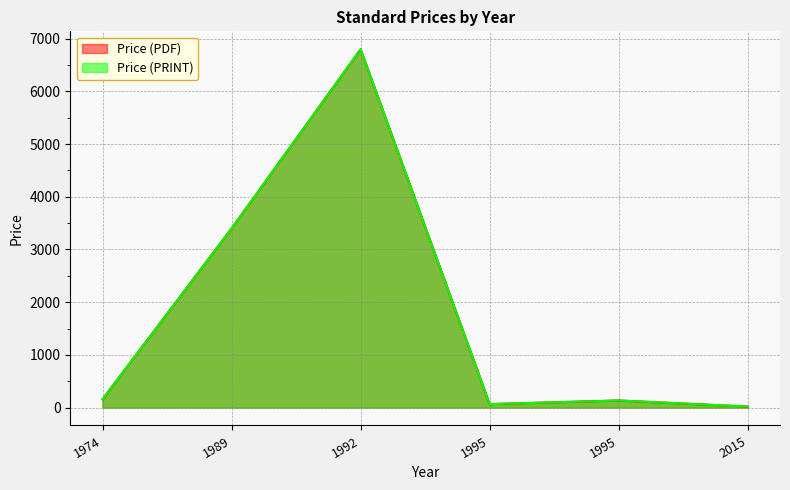

Rank the categories by Price (PRINT) value from lowest to highest.

2015, 1995, 1995, 1974, 1989, 1992